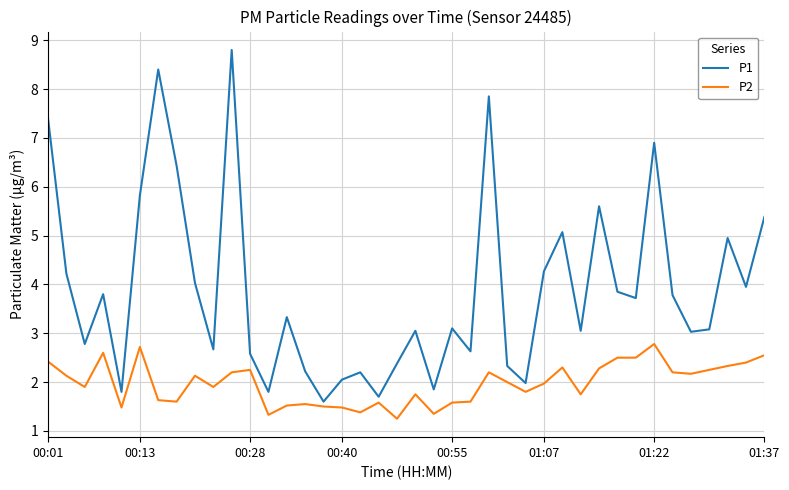

True or false: P2 and P1 cross at least once.

False